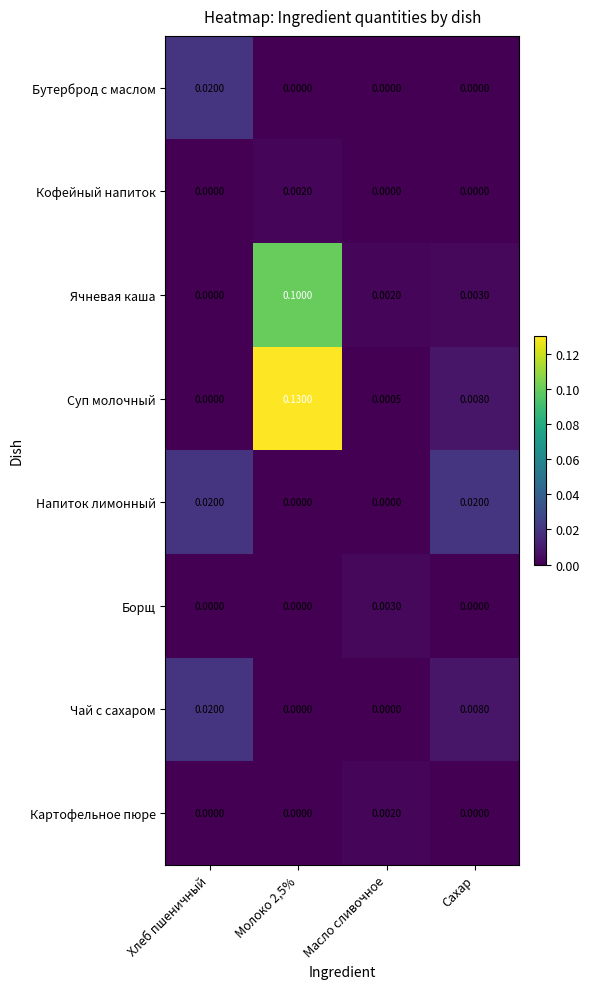

Which series has the largest total across all categories?

Суп молочный